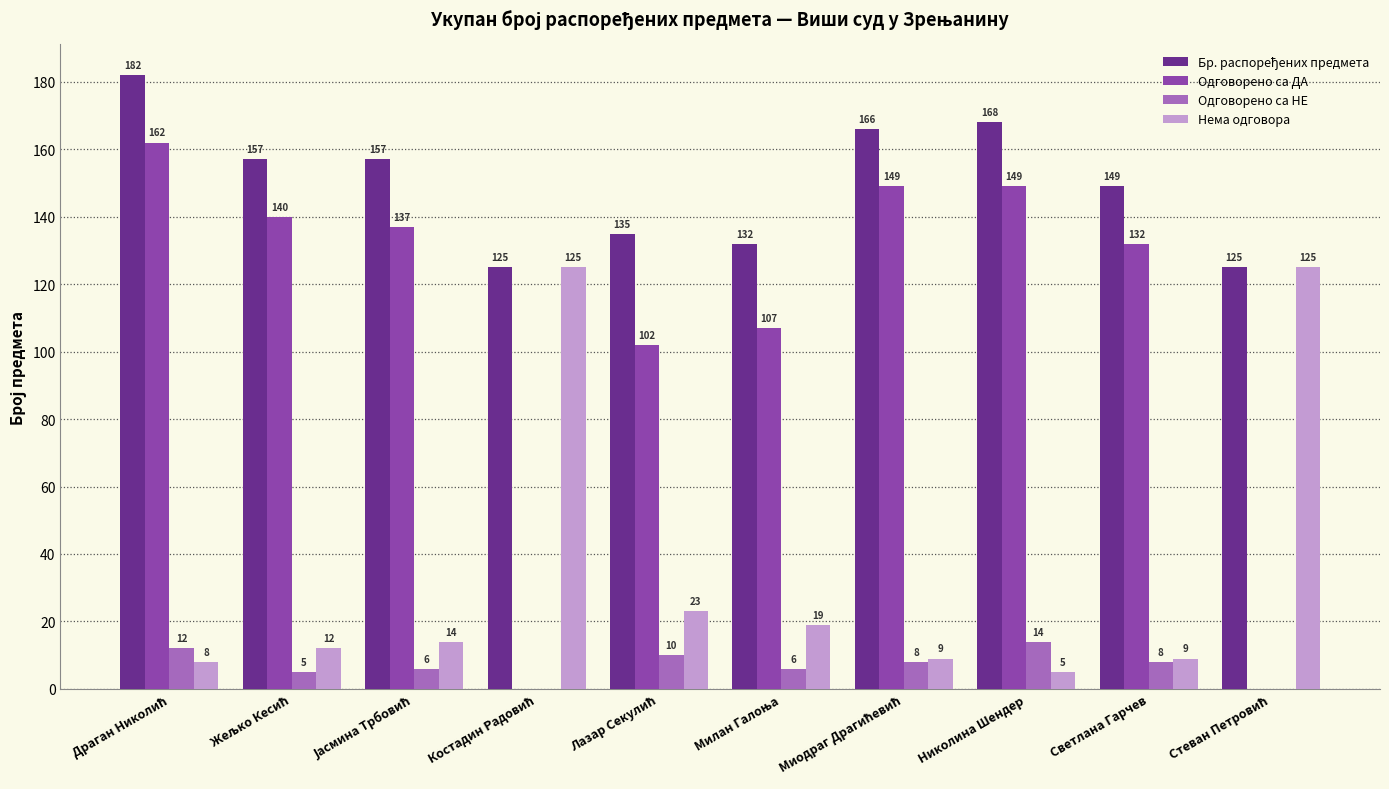

What is the sum of all Нема одговора values?

349